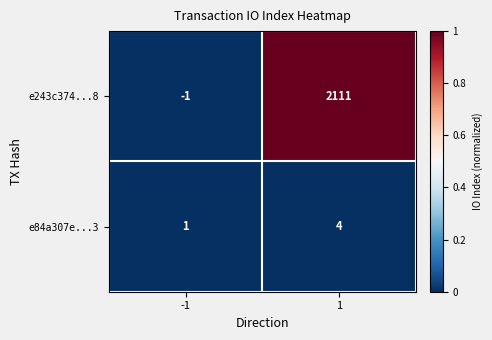

Reading left to right, transcribe all the data shown in this chart.

e243c374...8: -1	2111
e84a307e...3: 1	4